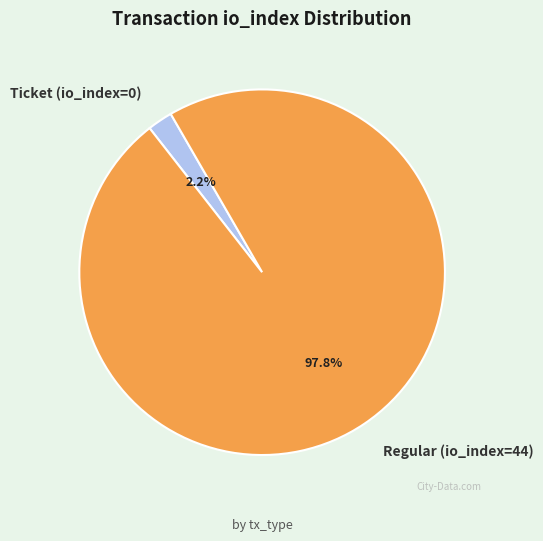

Which slice is the largest?

Regular (io_index=44)